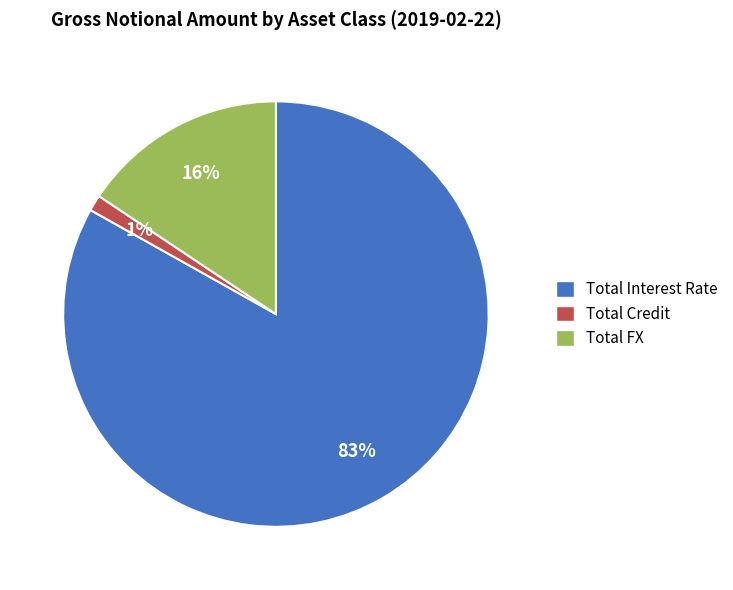

How many slices are in this pie chart?

3